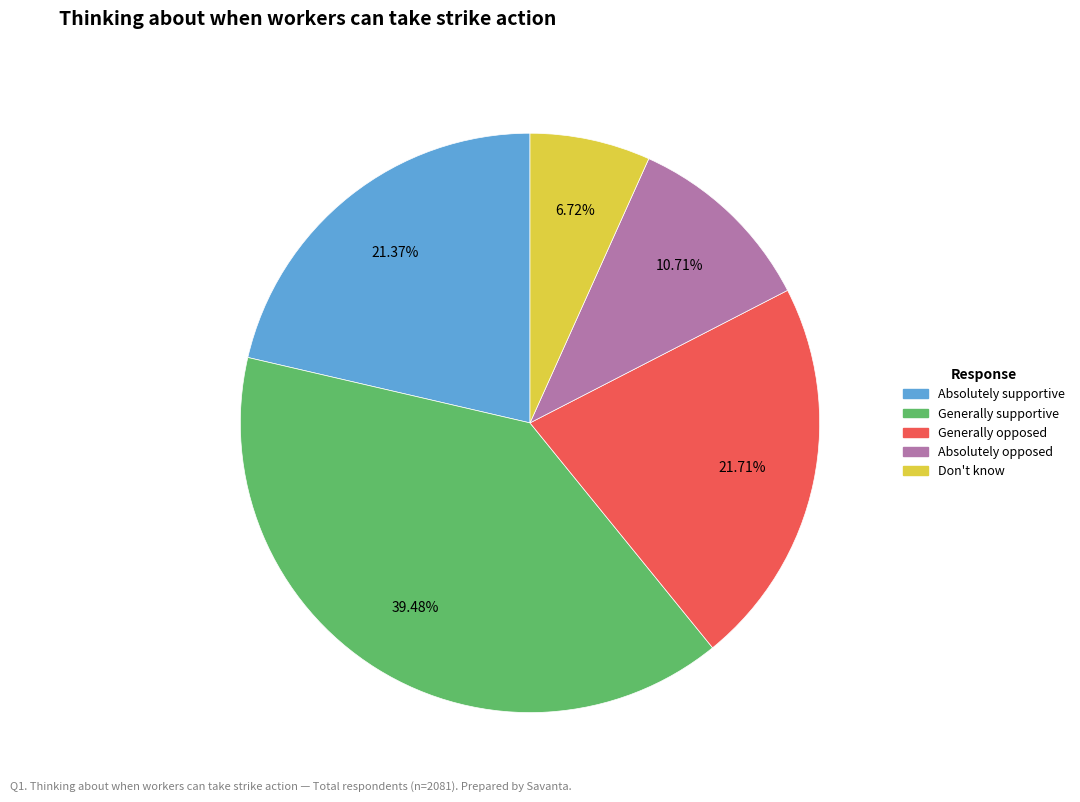

Does any single category account for the majority?

No